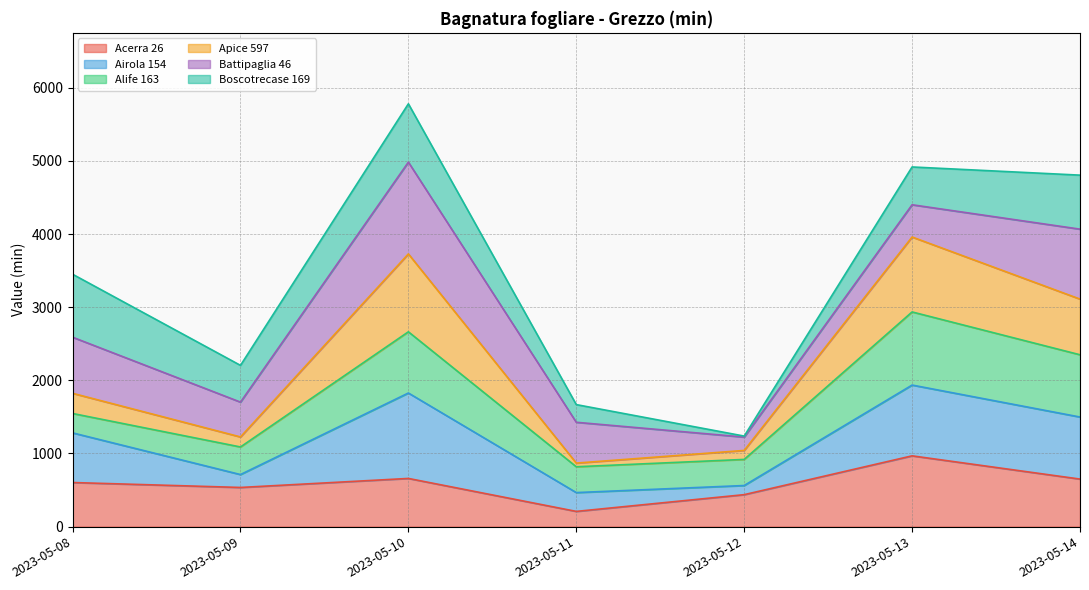

What is the minimum value for Acerra 26?

208.4